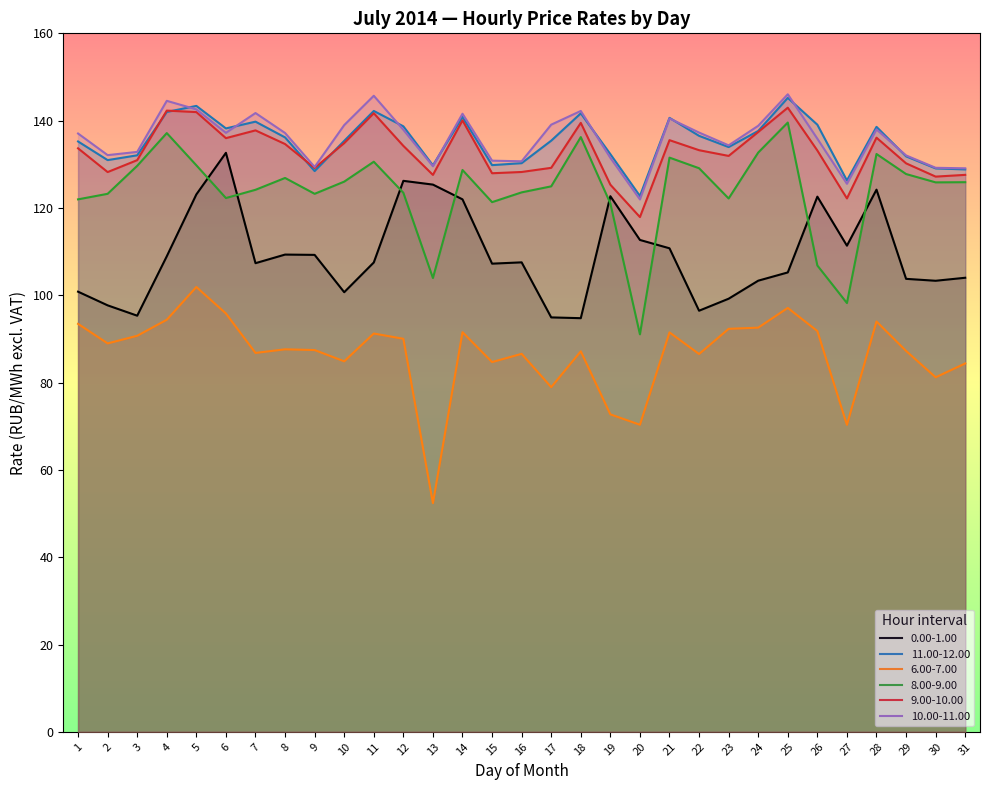

What is the sum of the 8.00-9.00 values at 26 and 9?

230.1